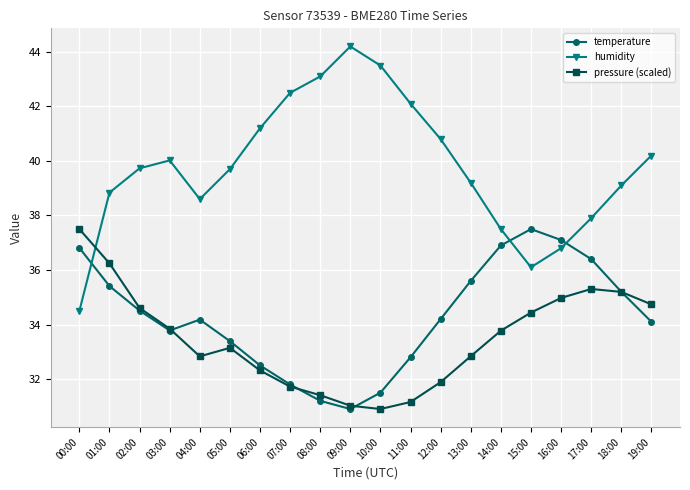

How many interior local peaks does the temperature series have?

2